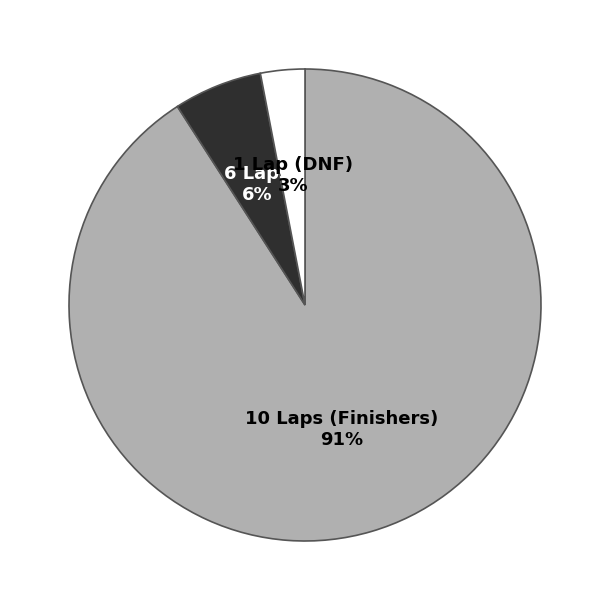

How many segments does this pie chart have?

3